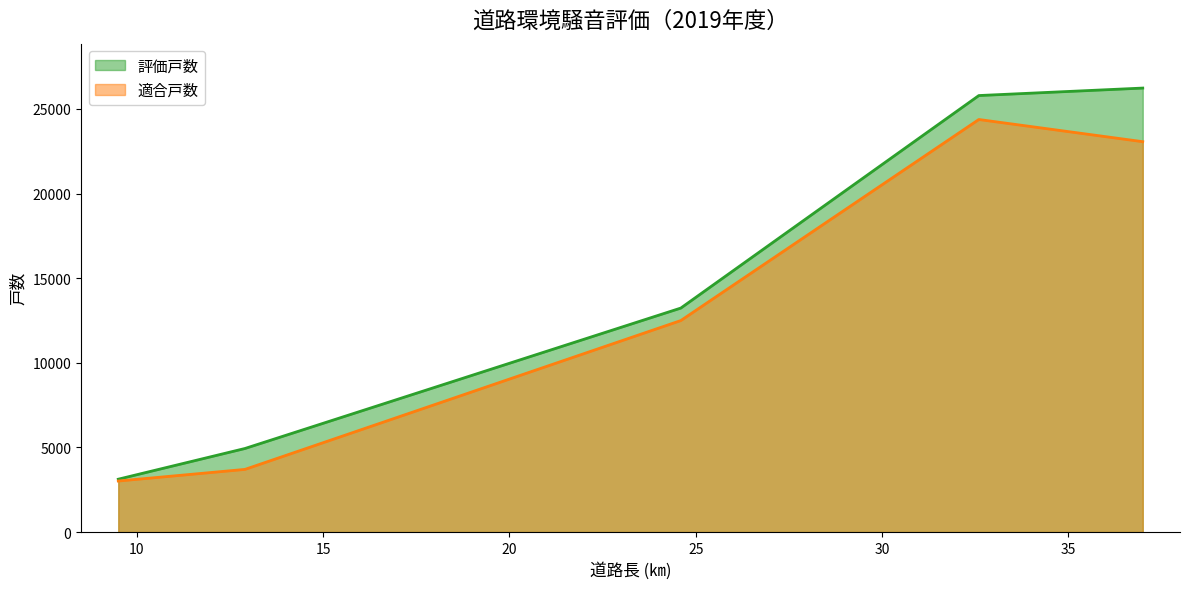

Does the chart have visible grid lines?

No